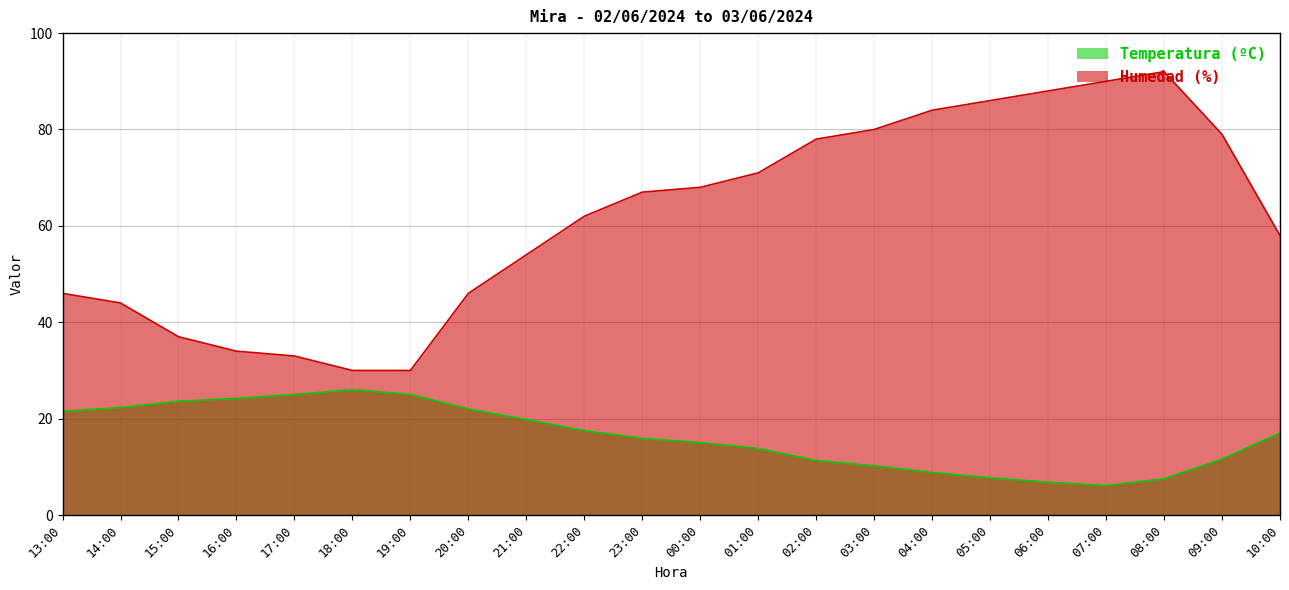

List the labels in order of Humedad (%) value, largest first.

08:00, 07:00, 06:00, 05:00, 04:00, 03:00, 09:00, 02:00, 01:00, 00:00, 23:00, 22:00, 10:00, 21:00, 13:00, 20:00, 14:00, 15:00, 16:00, 17:00, 18:00, 19:00